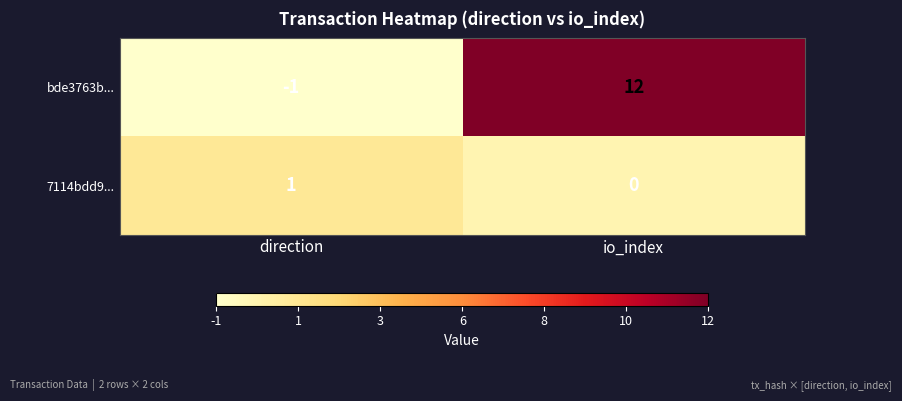

What is the average value of the bde3763b... series?

6